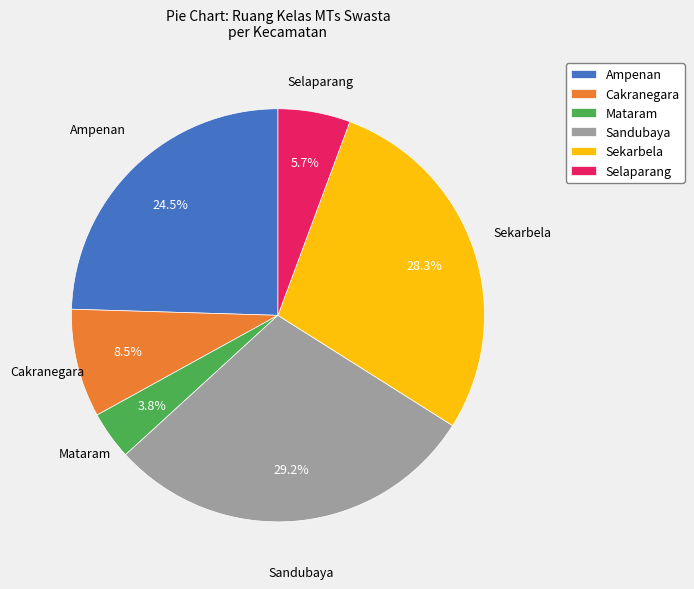

Combined, what portion of the pie is Ampenan and Sekarbela?

52.8%